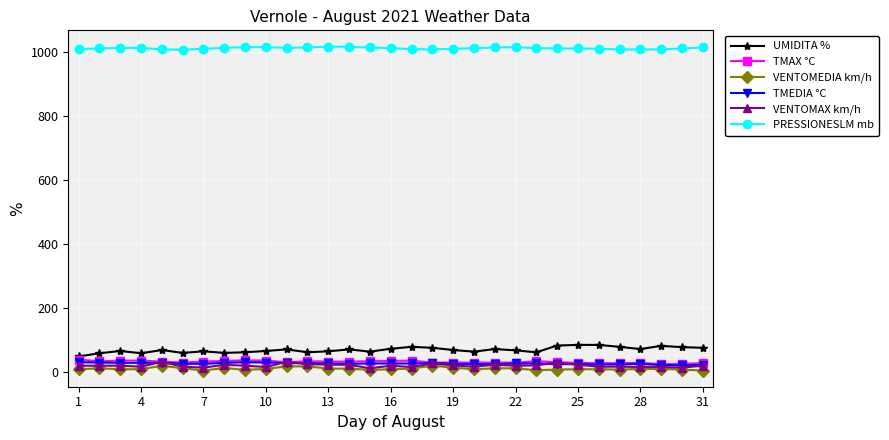

True or false: PRESSIONESLM mb and TMEDIA °C cross at least once.

False